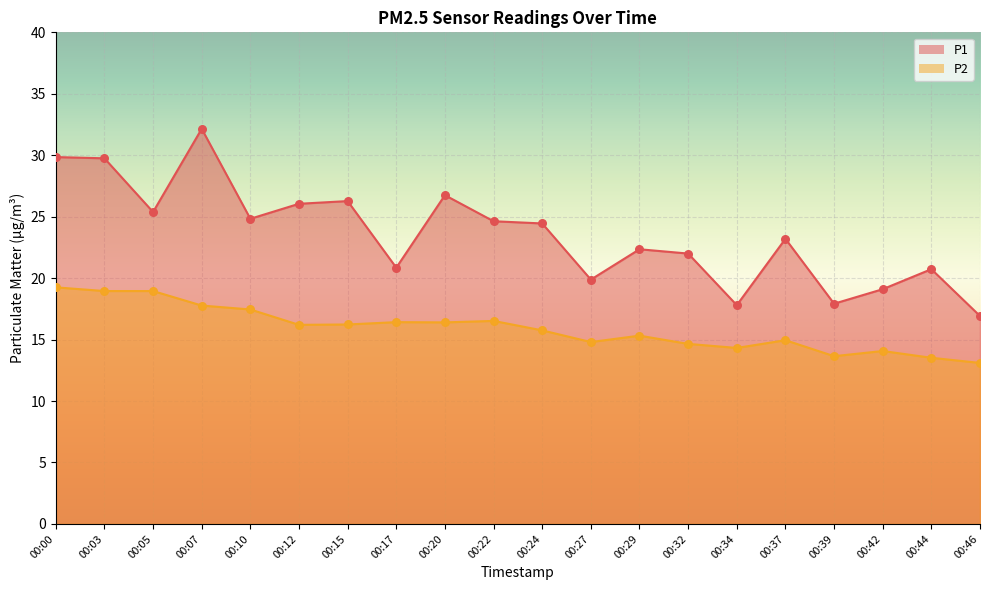

What are all the series names shown in the legend?

P1, P2